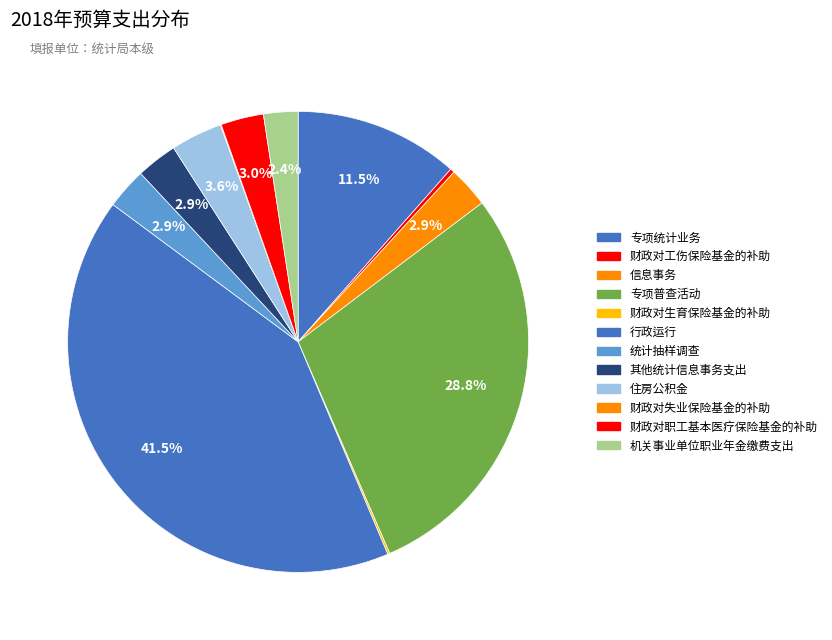

Which has a higher value, 行政运行 or 专项普查活动?

行政运行